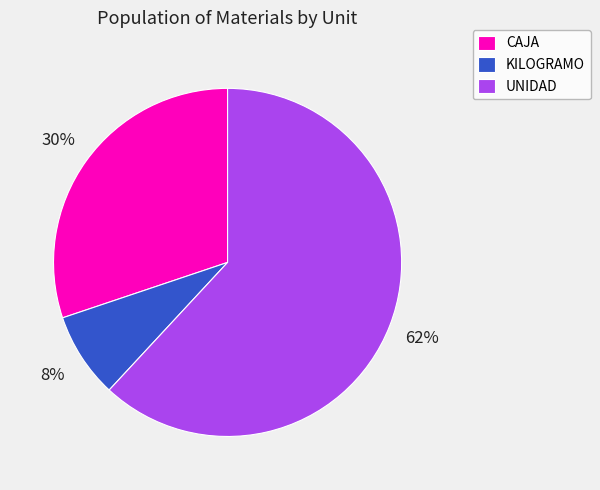

To the nearest percent, what is the average slice percentage?

33%